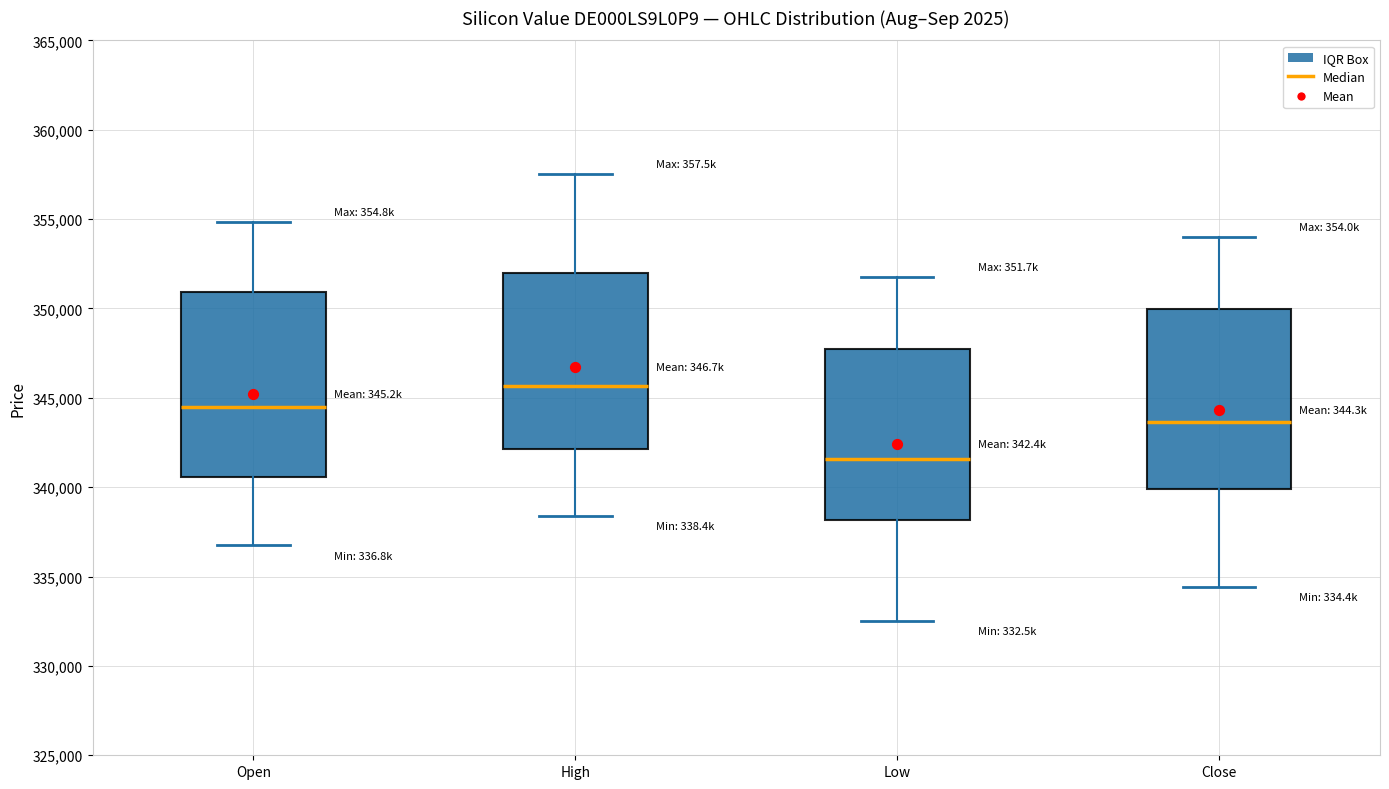

Where does the median line of the box for Close sit on the y-axis? The values are not printed on the chart, so give them approximately, as read against the axis.

343500